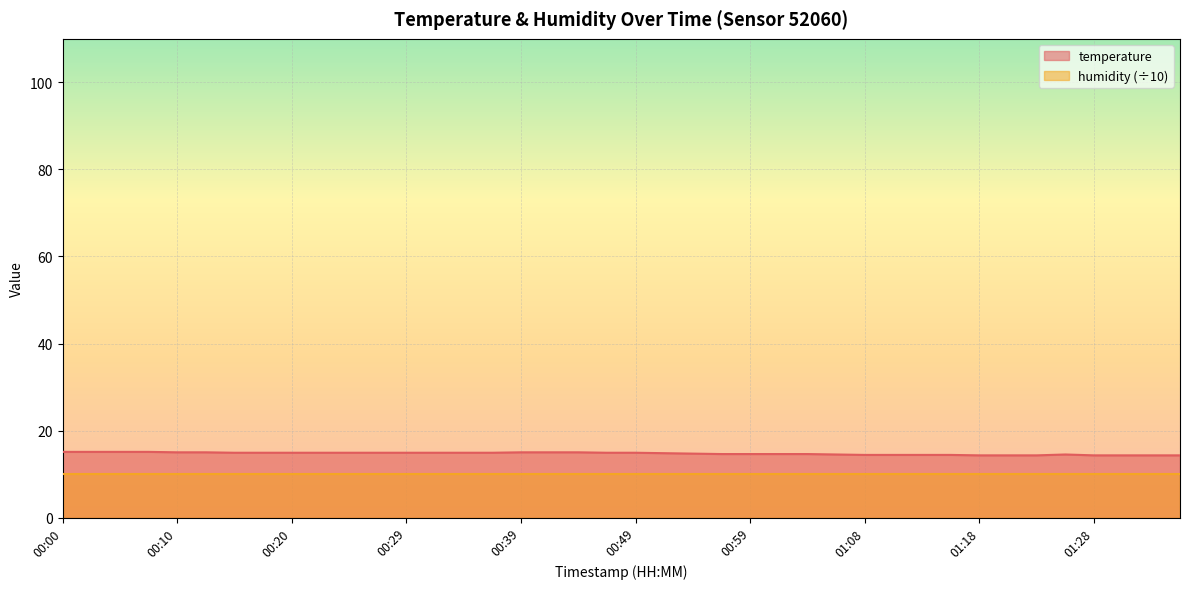

What is the smallest value displayed?

10.0